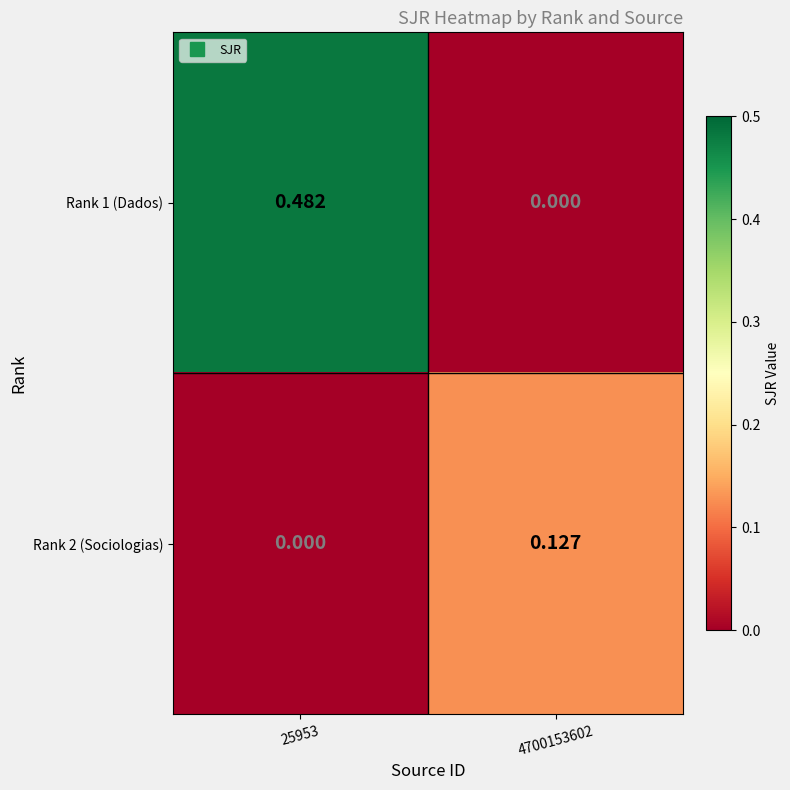

At which category does the chart reach its peak across all series?

25953